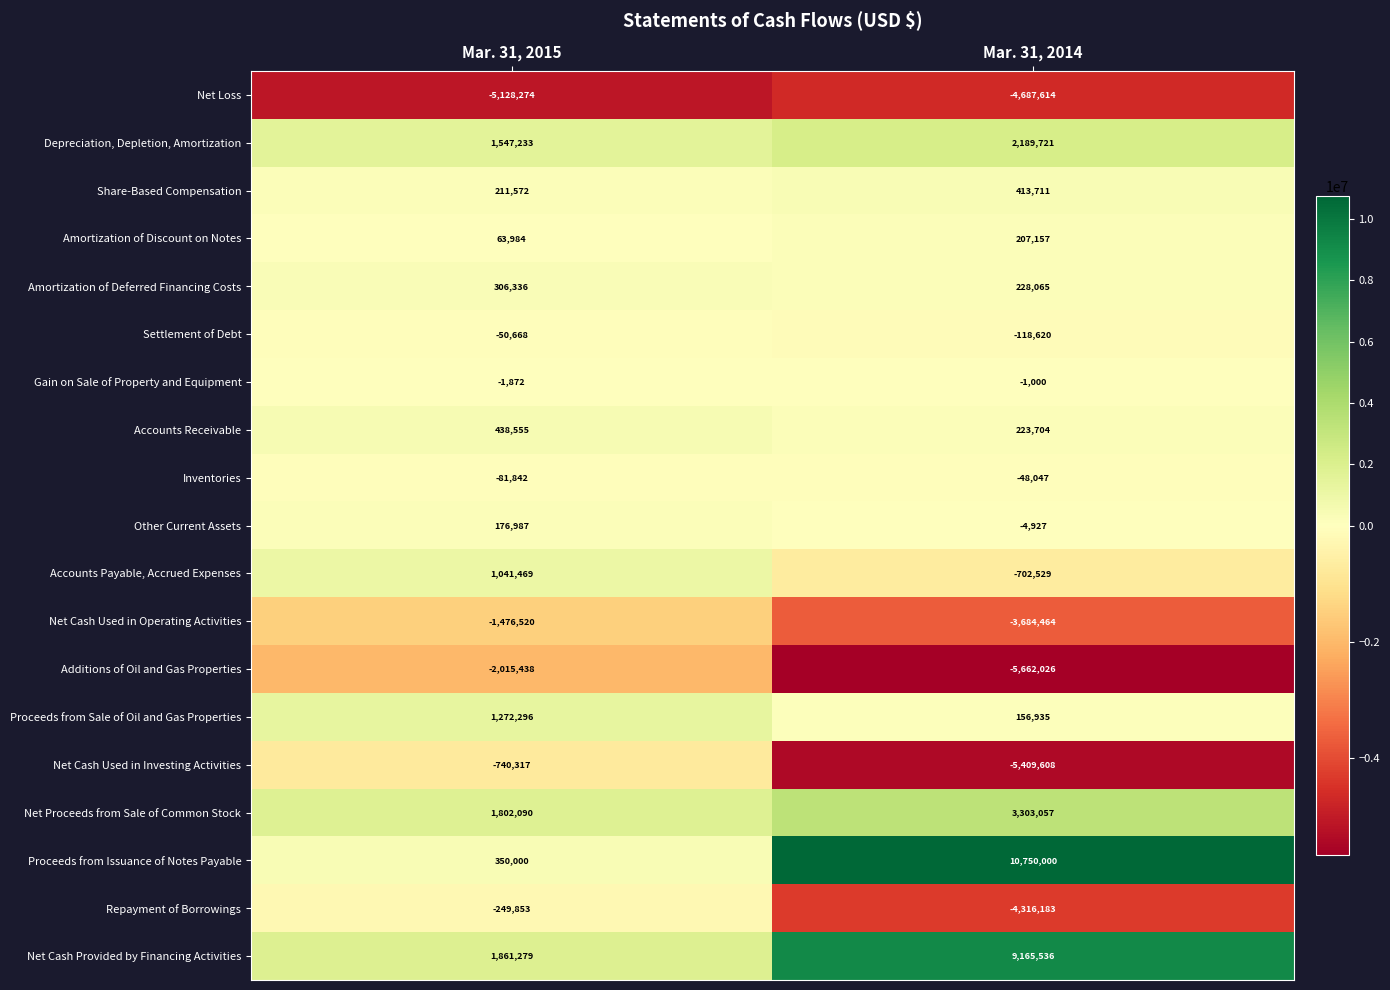

What is the difference between the maximum and minimum values in the Net Cash Used in Operating Activities series?

2207944